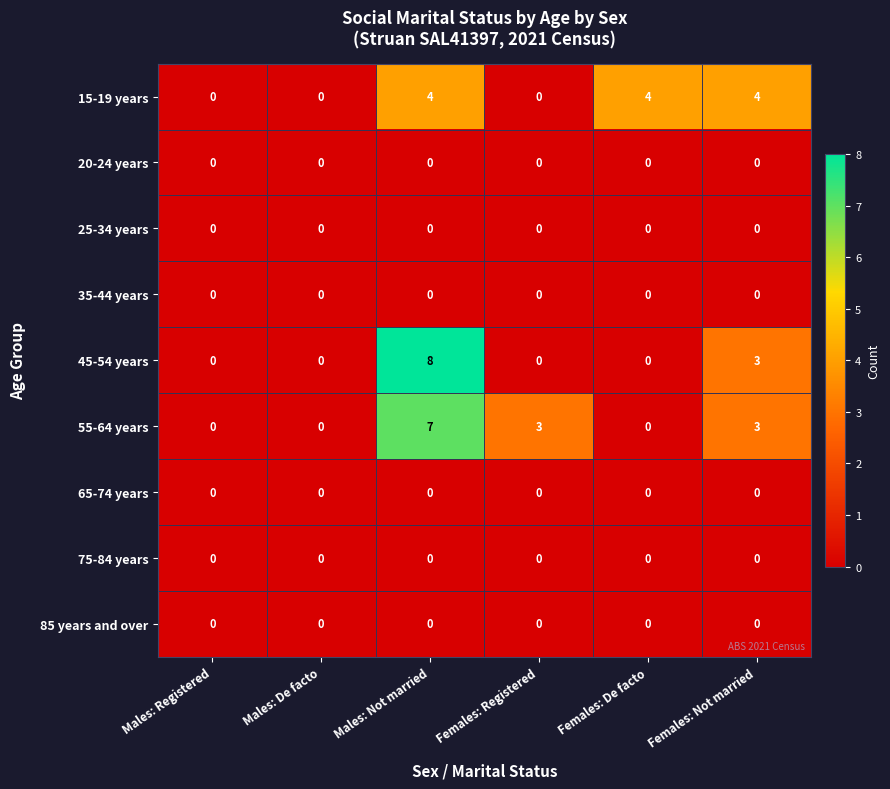

Which series has the largest range (max minus min)?

45-54 years